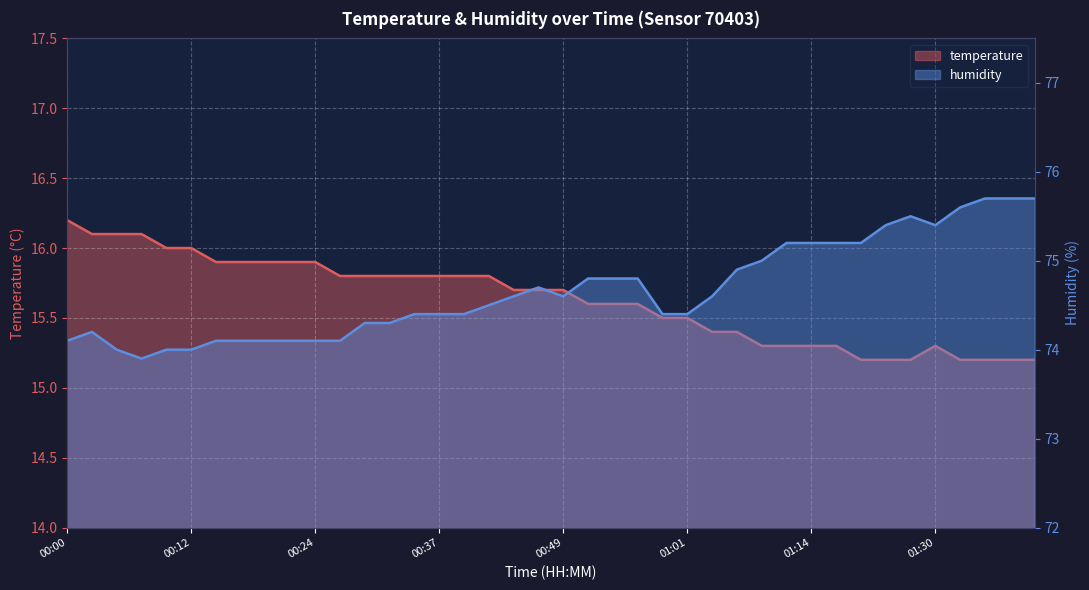

List the labels in order of temperature value, largest first.

00:00, 00:02, 00:05, 00:07, 00:10, 00:12, 00:15, 00:17, 00:19, 00:22, 00:24, 00:27, 00:29, 00:32, 00:34, 00:37, 00:39, 00:42, 00:44, 00:47, 00:49, 00:52, 00:54, 00:56, 00:59, 01:01, 01:04, 01:06, 01:09, 01:11, 01:14, 01:17, 01:30, 01:20, 01:25, 01:28, 01:33, 01:35, 01:38, 01:40